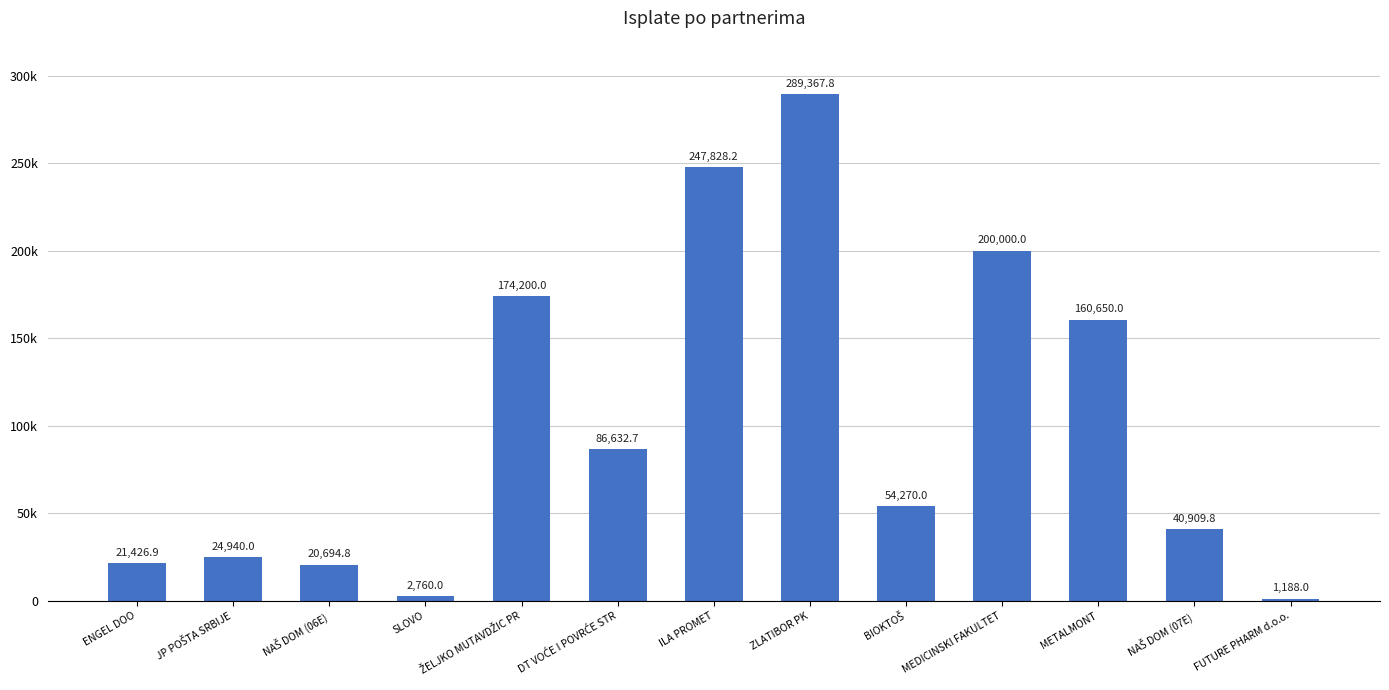

The value at NAŠ DOM (06E) is 20694.8. True or false?

True